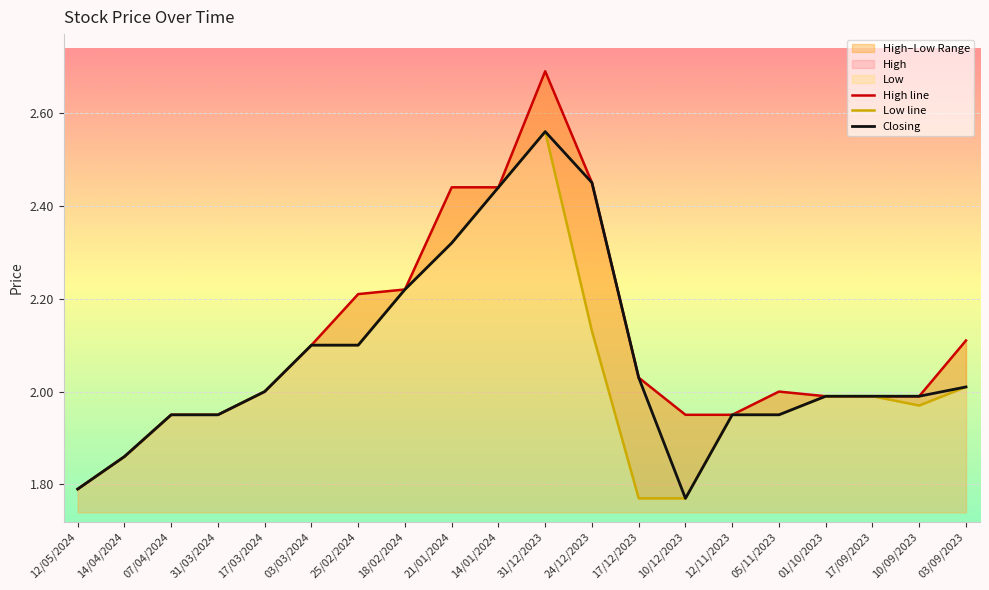

Rank the categories by Closing value from highest to lowest.

31/12/2023, 24/12/2023, 14/01/2024, 21/01/2024, 18/02/2024, 03/03/2024, 25/02/2024, 17/12/2023, 03/09/2023, 17/03/2024, 01/10/2023, 17/09/2023, 10/09/2023, 07/04/2024, 31/03/2024, 12/11/2023, 05/11/2023, 14/04/2024, 12/05/2024, 10/12/2023